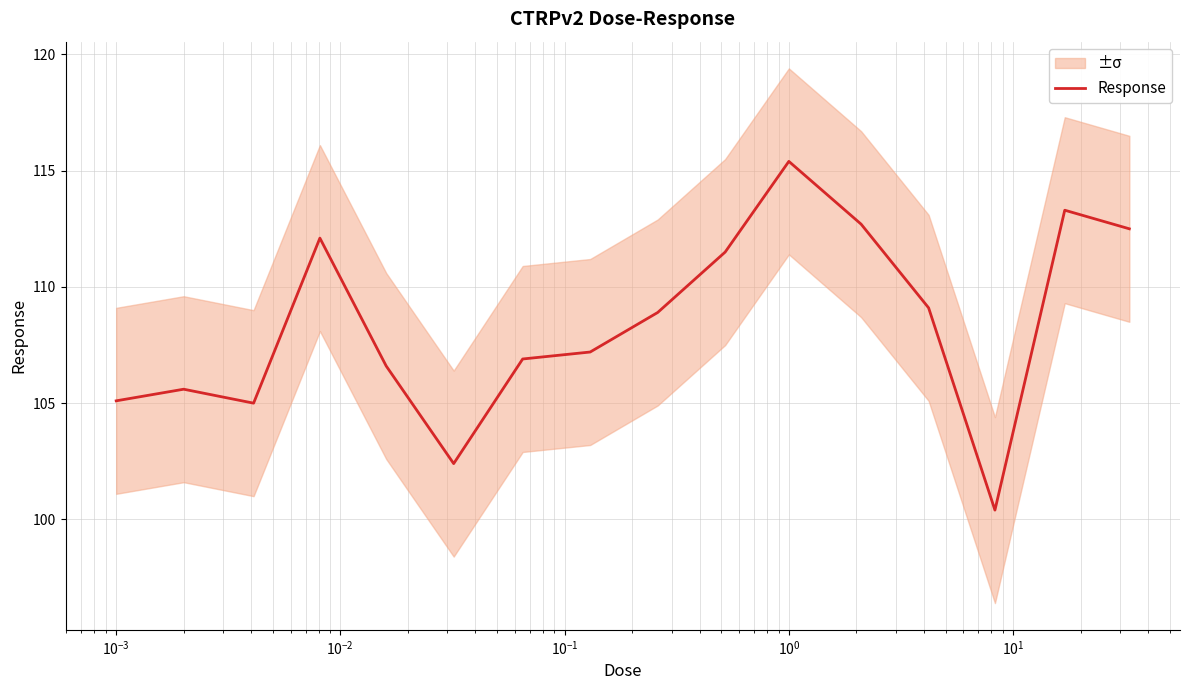

Where does the data first go above 108?

$\mathdefault{10^{-2}}$